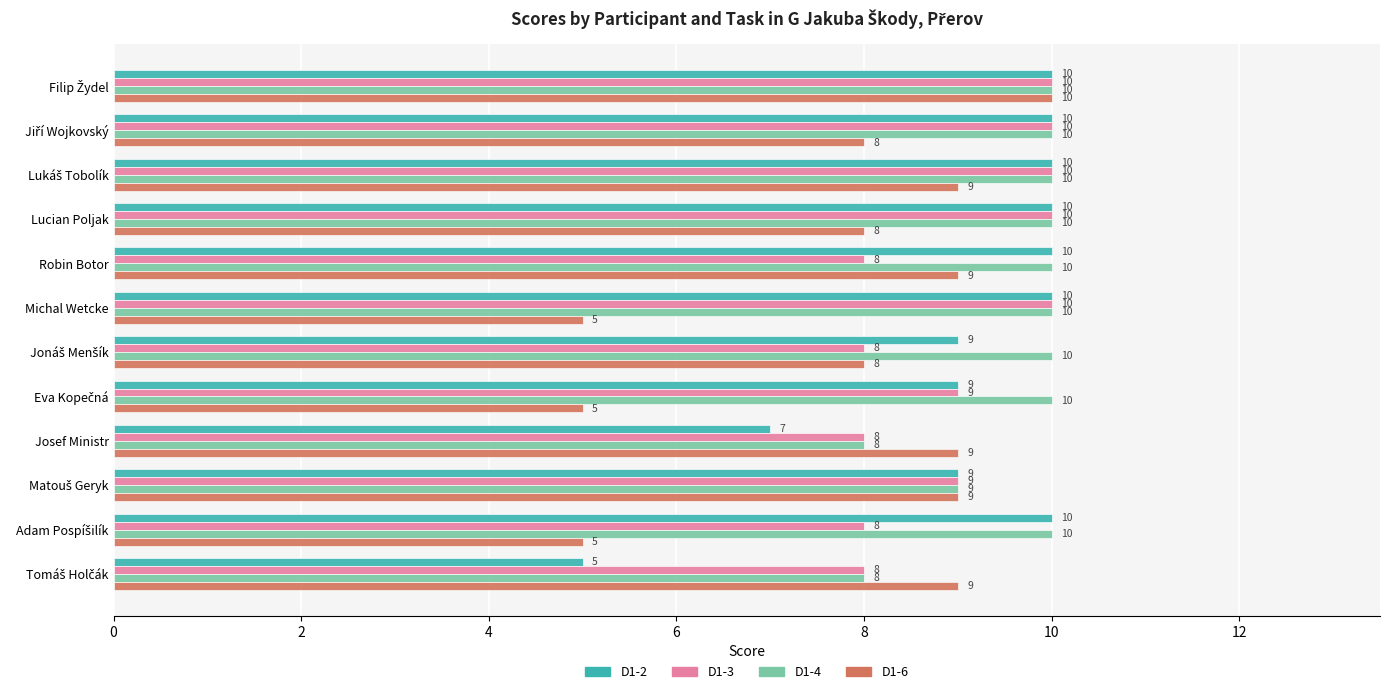

What is the smallest value displayed?

5